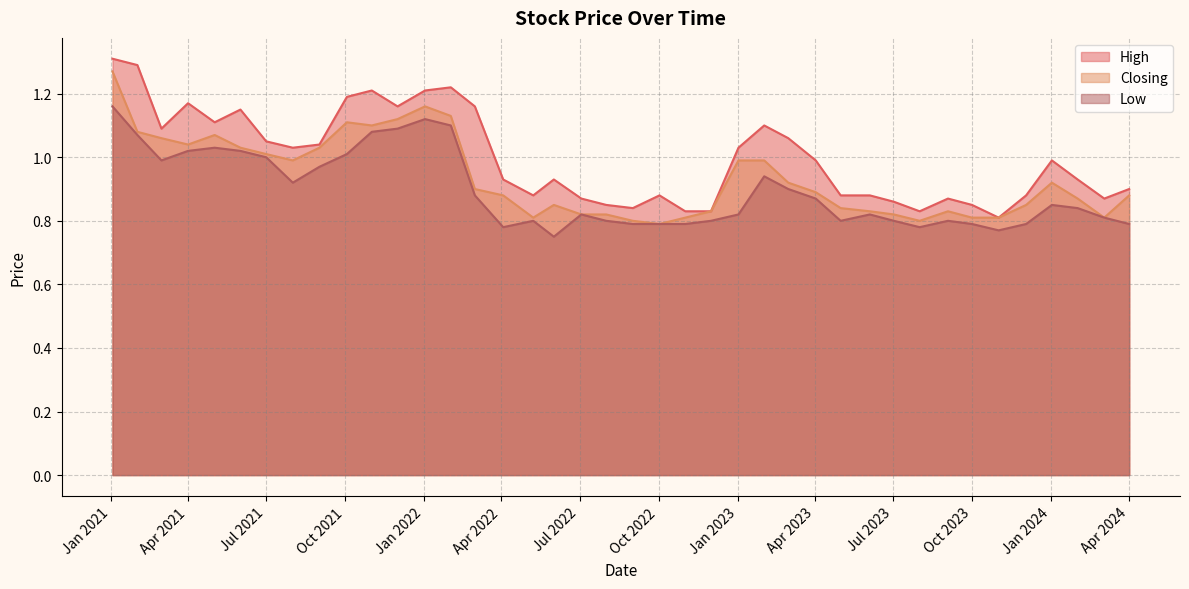

Which series has the largest total across all categories?

High